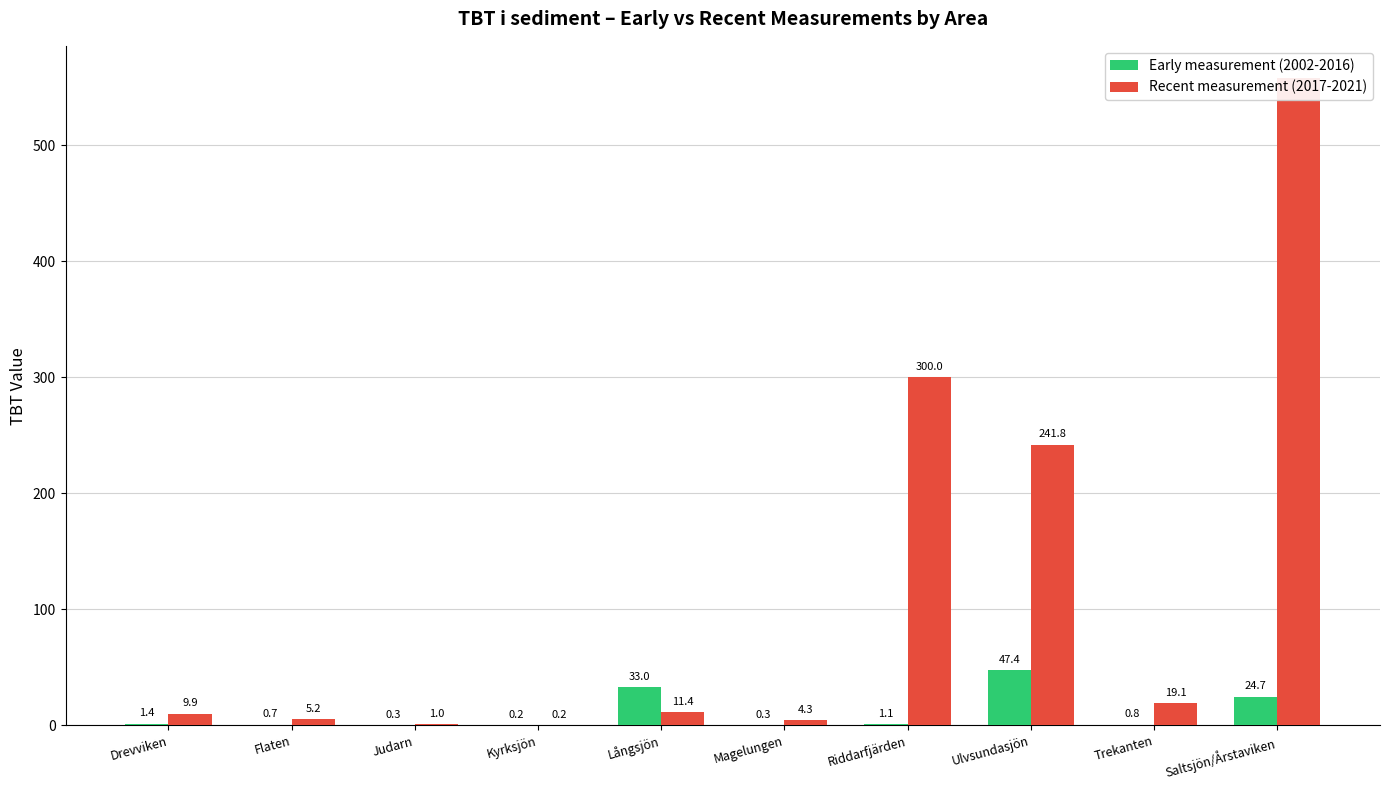

What is the difference between the second highest and minimum values in the Recent measurement (2017-2021) series?

299.8